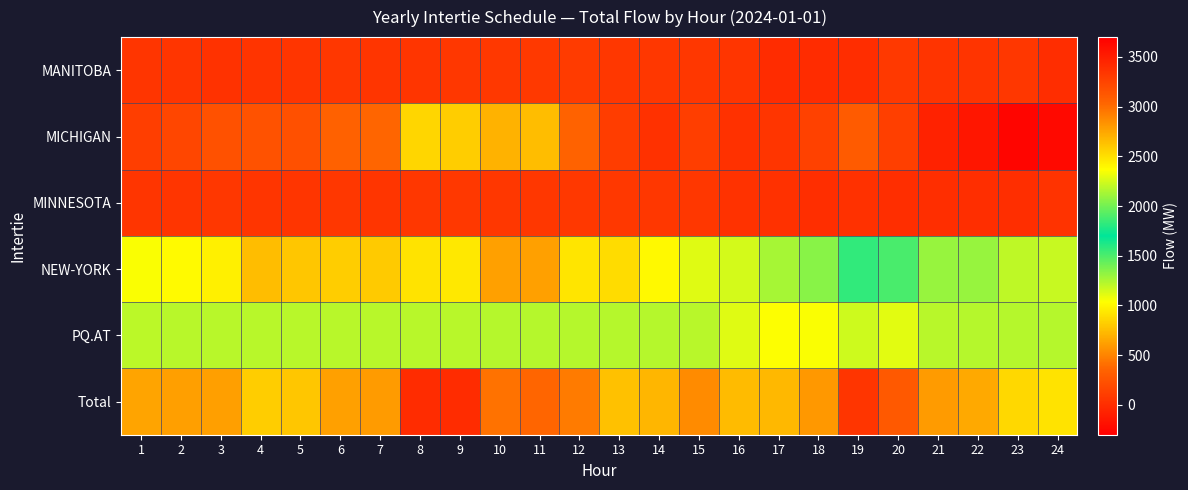

At which category is the sum across all series the highest?

9